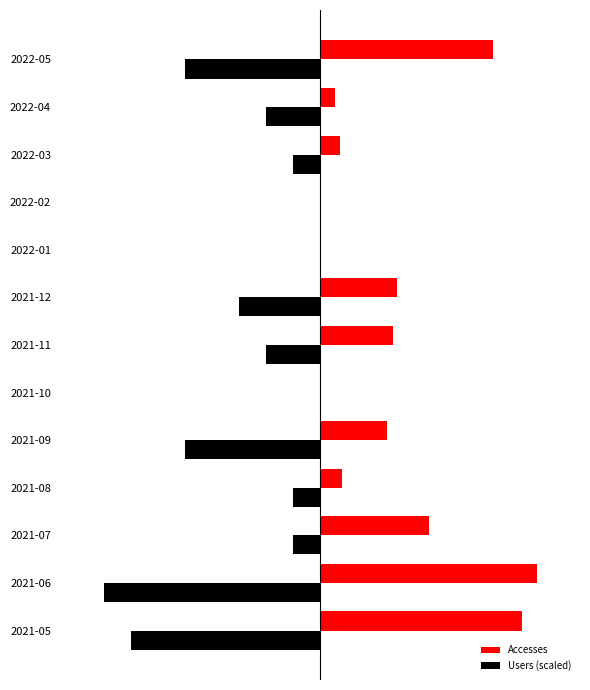

What is the difference between the maximum and minimum values in the Accesses series?

180.0